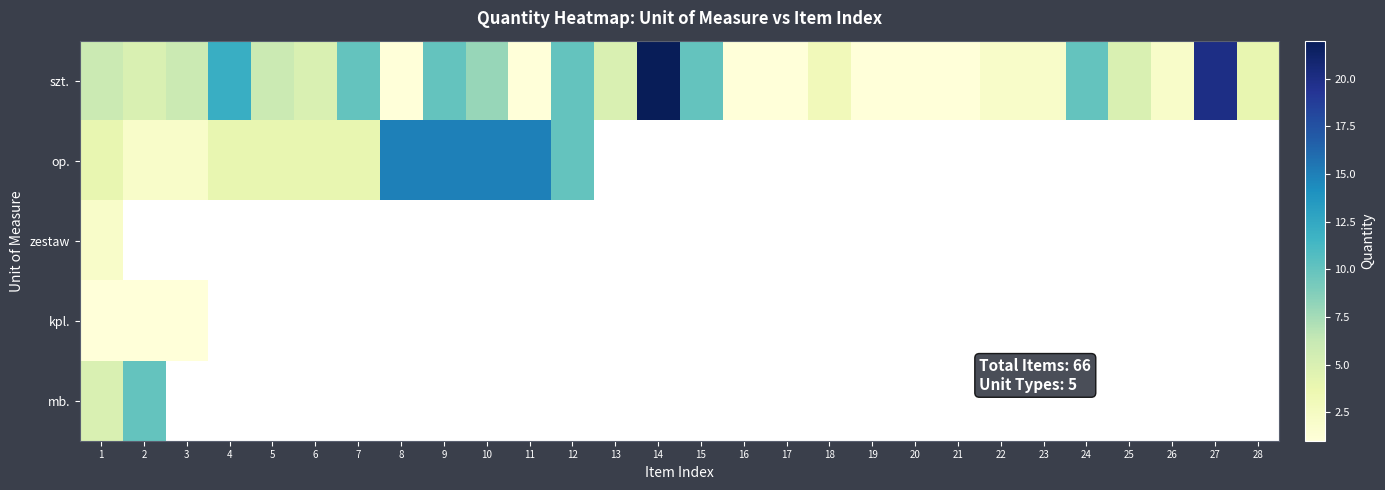

Which series has the largest total across all categories?

szt.